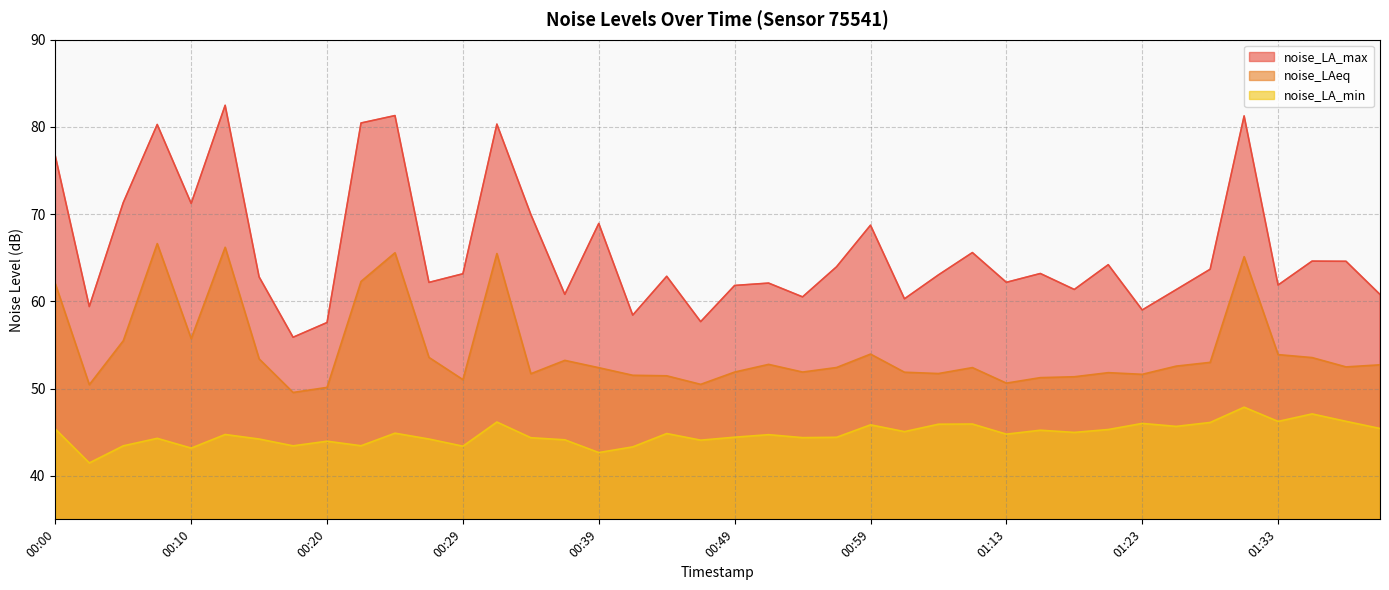

Reading left to right, what are all the values shown in this chart?

noise_LA_max: 00:00=76.7	00:02=59.4	00:05=71.3	00:07=80.3	00:10=71.2	00:12=82.5	00:15=62.8	00:17=55.9	00:20=57.6	00:22=80.5	00:25=81.3	00:27=62.2	00:29=63.2	00:32=80.3	00:34=70.0	00:37=60.8	00:39=68.9	00:42=58.4	00:44=62.9	00:47=57.7	00:49=61.8	00:52=62.1	00:54=60.5	00:57=64.0	00:59=68.7	01:02=60.3	01:04=63.0	01:10=65.6	01:13=62.2	01:16=63.2	01:18=61.4	01:21=64.2	01:23=59.0	01:26=61.3	01:28=63.7	01:31=81.3	01:33=61.9	01:36=64.6	01:38=64.6	01:41=60.8
noise_LAeq: 00:00=62.0	00:02=50.4	00:05=55.5	00:07=66.6	00:10=55.7	00:12=66.2	00:15=53.4	00:17=49.5	00:20=50.1	00:22=62.3	00:25=65.6	00:27=53.6	00:29=51.0	00:32=65.5	00:34=51.7	00:37=53.2	00:39=52.4	00:42=51.5	00:44=51.5	00:47=50.5	00:49=51.9	00:52=52.8	00:54=51.9	00:57=52.4	00:59=54.0	01:02=51.9	01:04=51.7	01:10=52.4	01:13=50.6	01:16=51.2	01:18=51.4	01:21=51.8	01:23=51.6	01:26=52.6	01:28=53.0	01:31=65.1	01:33=53.9	01:36=53.5	01:38=52.5	01:41=52.7
noise_LA_min: 00:00=45.4	00:02=41.5	00:05=43.4	00:07=44.3	00:10=43.2	00:12=44.7	00:15=44.2	00:17=43.4	00:20=44.0	00:22=43.4	00:25=44.9	00:27=44.2	00:29=43.4	00:32=46.2	00:34=44.4	00:37=44.1	00:39=42.7	00:42=43.3	00:44=44.8	00:47=44.1	00:49=44.4	00:52=44.7	00:54=44.4	00:57=44.4	00:59=45.8	01:02=45.1	01:04=45.9	01:10=45.9	01:13=44.8	01:16=45.2	01:18=45.0	01:21=45.3	01:23=46.0	01:26=45.7	01:28=46.1	01:31=47.9	01:33=46.2	01:36=47.1	01:38=46.2	01:41=45.4